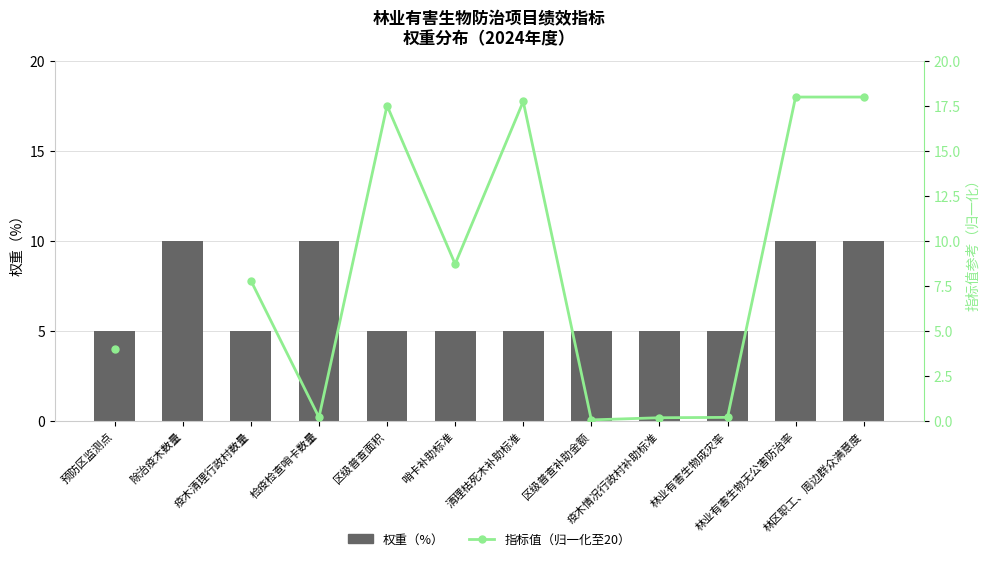

At which label does 指标值（归一化至20） first exceed 7?

疫木清理行政村数量